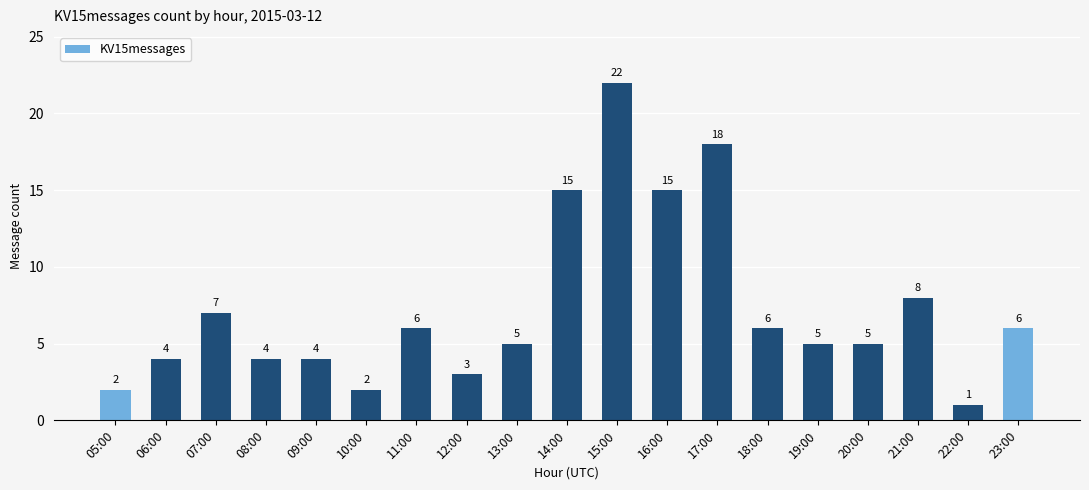

How many data points does each series have?

19